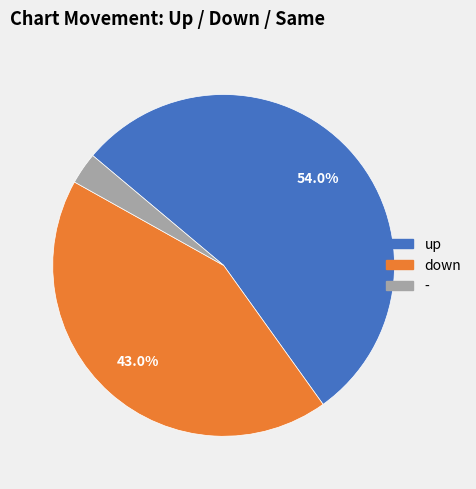

What percentage is NOT represented by down?

57.0%